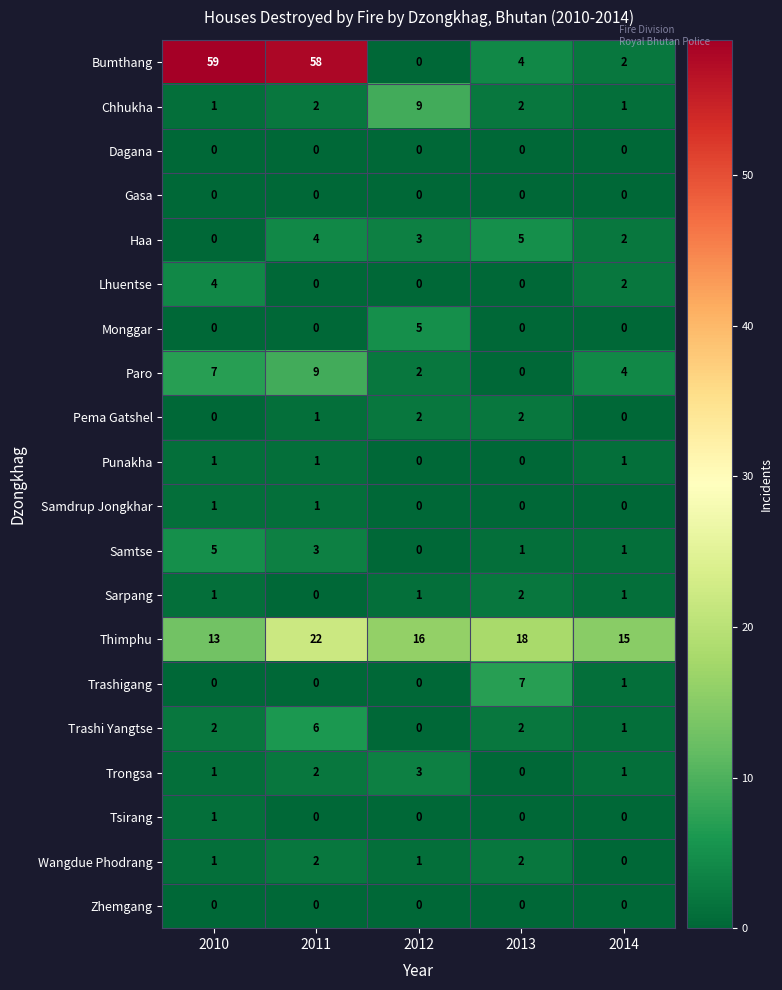

At which label is Lhuentse closest to 2?

2014